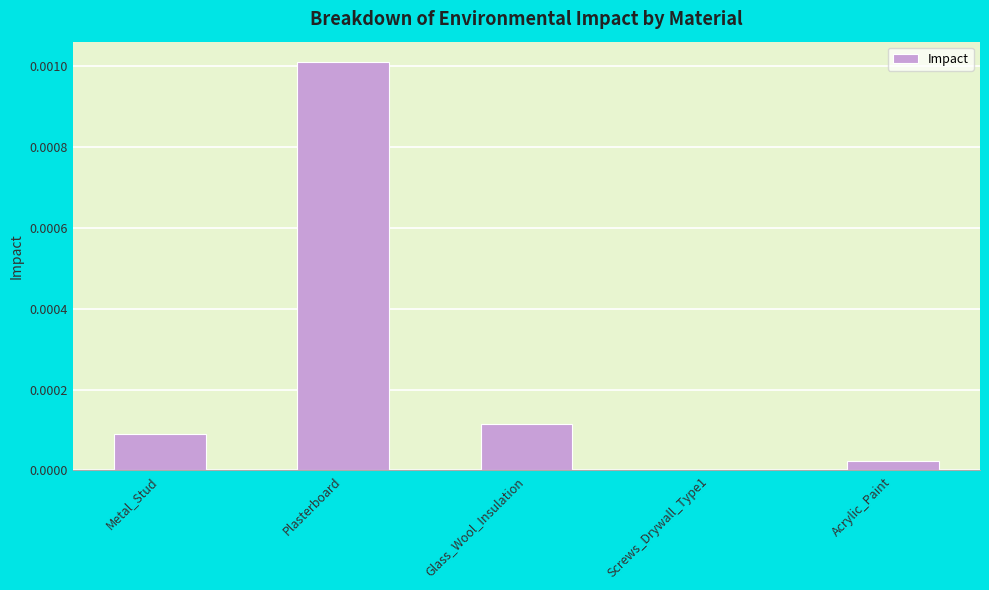

Between Glass_Wool_Insulation and Acrylic_Paint, which is larger?

Glass_Wool_Insulation